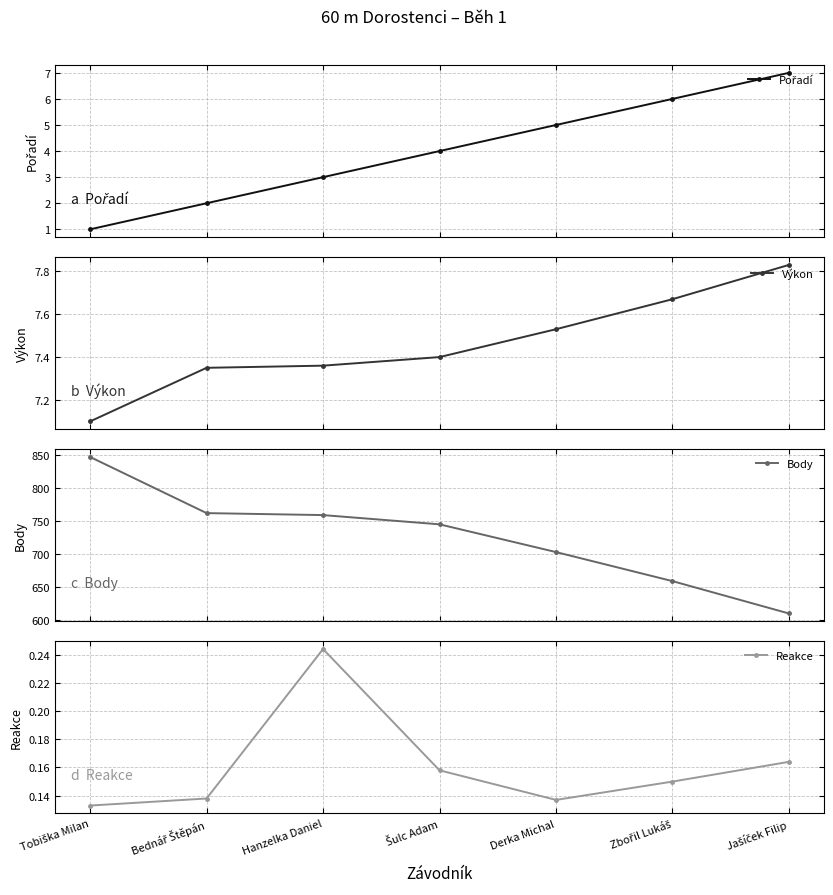

Reading left to right, transcribe all the data shown in this chart.

Pořadí: 1.0	2.0	3.0	4.0	5.0	6.0	7.0
Výkon: 7.1	7.3	7.4	7.4	7.5	7.7	7.8
Body: 847.0	762.0	759.0	745.0	703.0	659.0	610.0
Reakce: 0.1	0.1	0.2	0.2	0.1	0.1	0.2